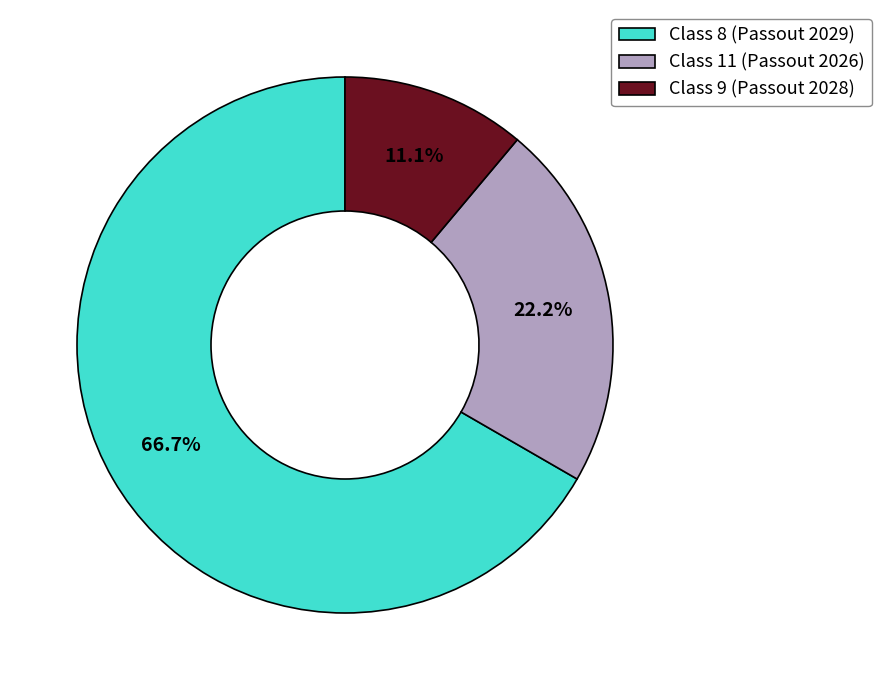

Which has a higher value, Class 8 (Passout 2029) or Class 11 (Passout 2026)?

Class 8 (Passout 2029)